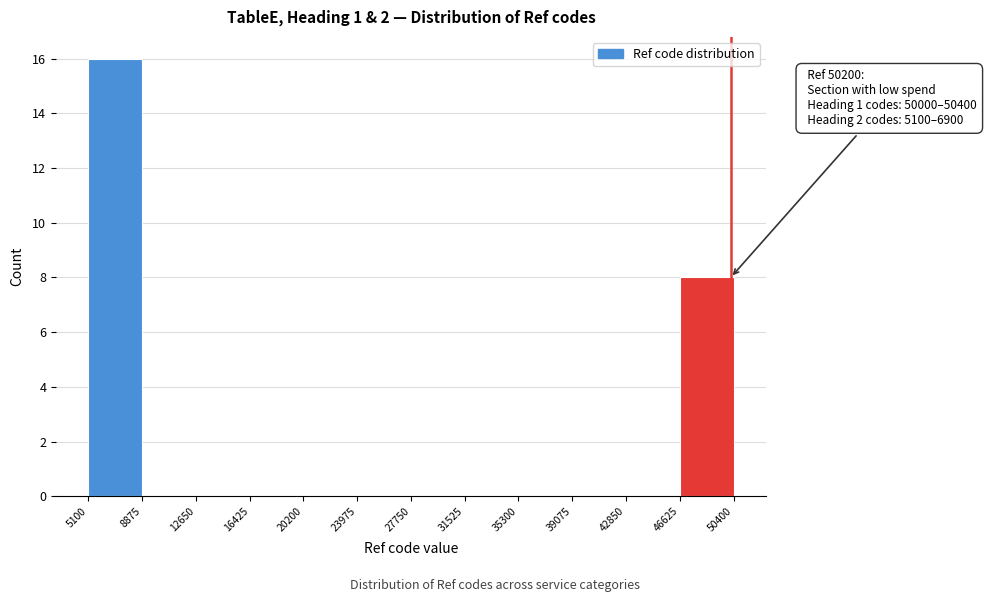

Over which range of the x-axis is the bar tallest?

5100 to 8875